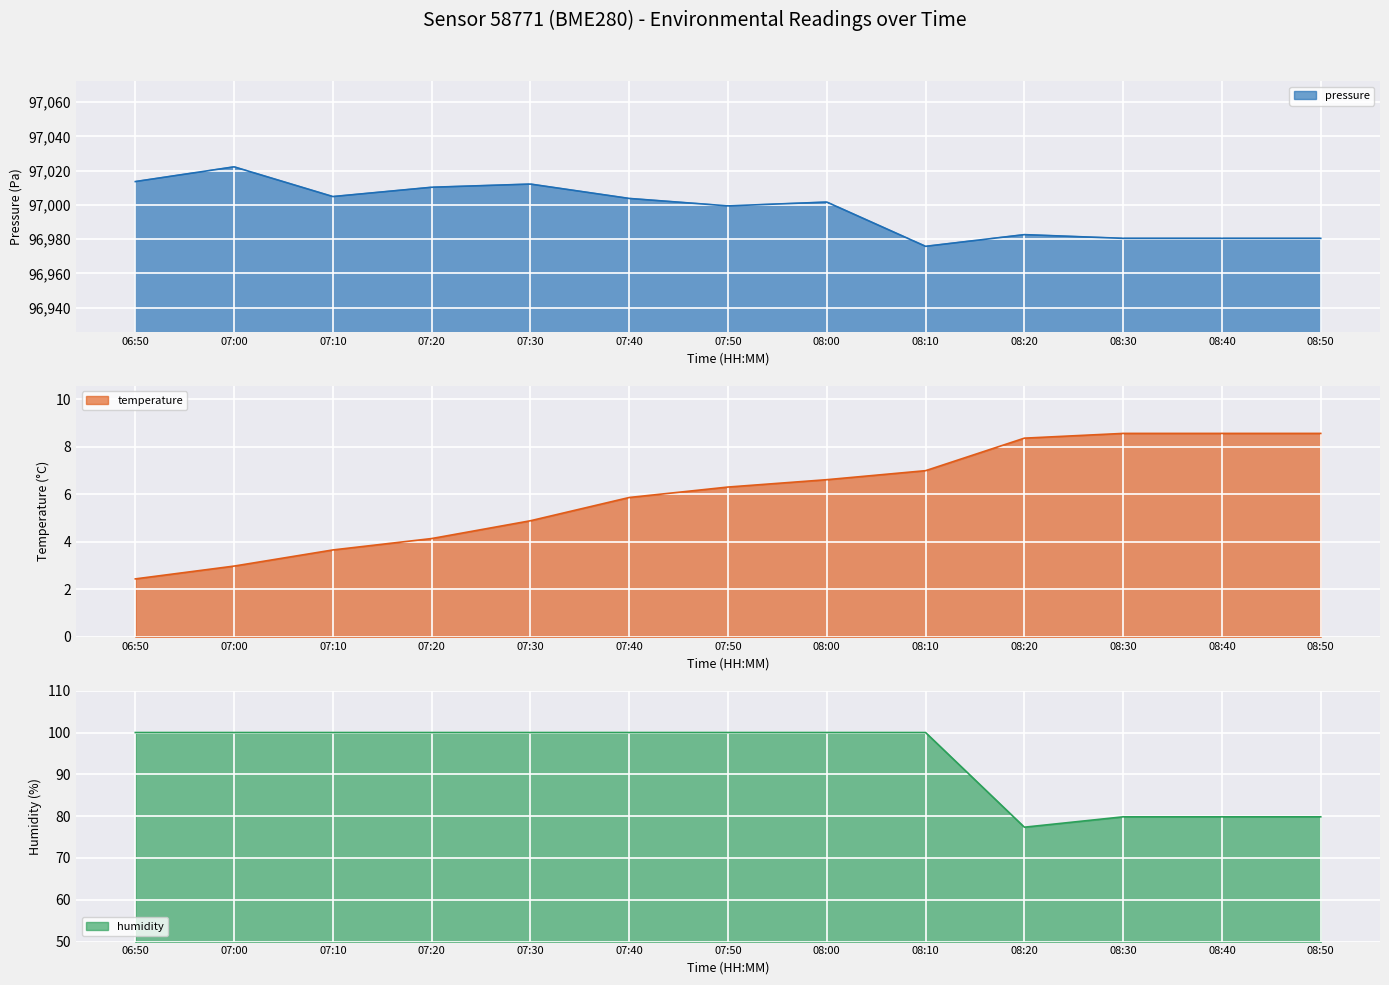

What value does the pressure series have at 07:10?

97004.9